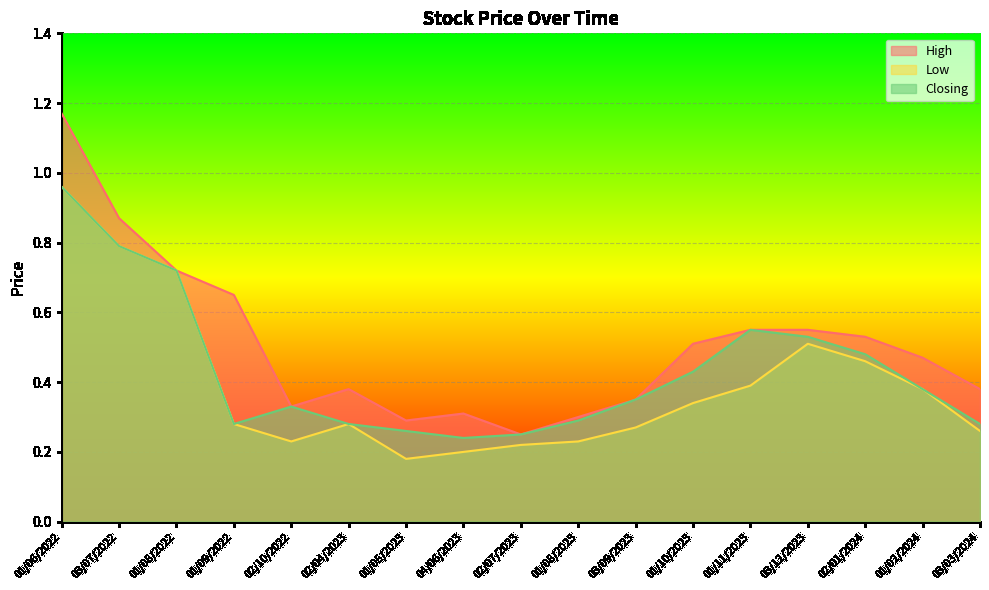

Which category has the highest value in the High series?

01/06/2022